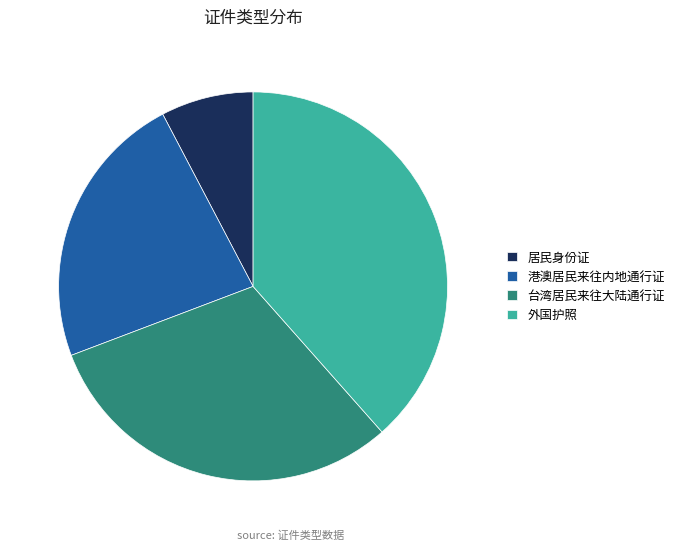

Which category has the biggest portion of the pie?

外国护照